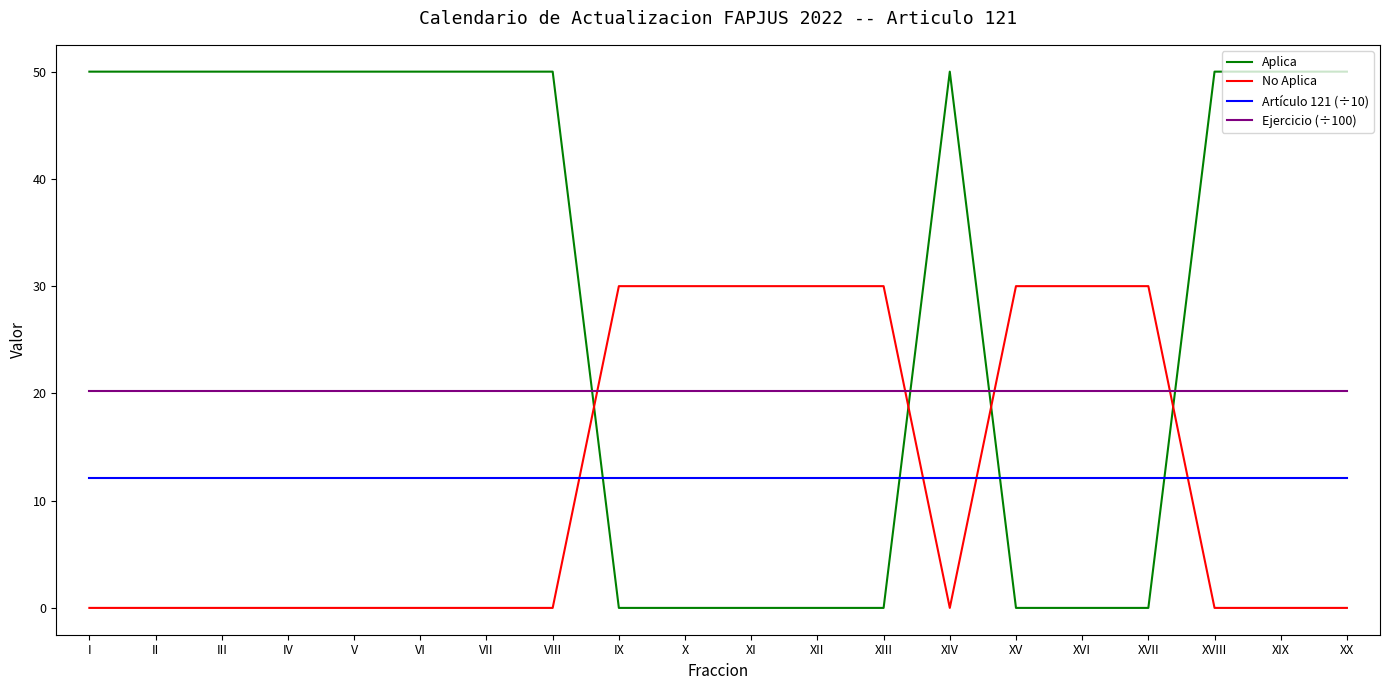

Reading left to right, transcribe all the data shown in this chart.

Aplica: 50.0	50.0	50.0	50.0	50.0	50.0	50.0	50.0	0.0	0.0	0.0	0.0	0.0	50.0	0.0	0.0	0.0	50.0	50.0	50.0
No Aplica: 0.0	0.0	0.0	0.0	0.0	0.0	0.0	0.0	30.0	30.0	30.0	30.0	30.0	0.0	30.0	30.0	30.0	0.0	0.0	0.0
Artículo 121 (÷10): 12.1	12.1	12.1	12.1	12.1	12.1	12.1	12.1	12.1	12.1	12.1	12.1	12.1	12.1	12.1	12.1	12.1	12.1	12.1	12.1
Ejercicio (÷100): 20.2	20.2	20.2	20.2	20.2	20.2	20.2	20.2	20.2	20.2	20.2	20.2	20.2	20.2	20.2	20.2	20.2	20.2	20.2	20.2